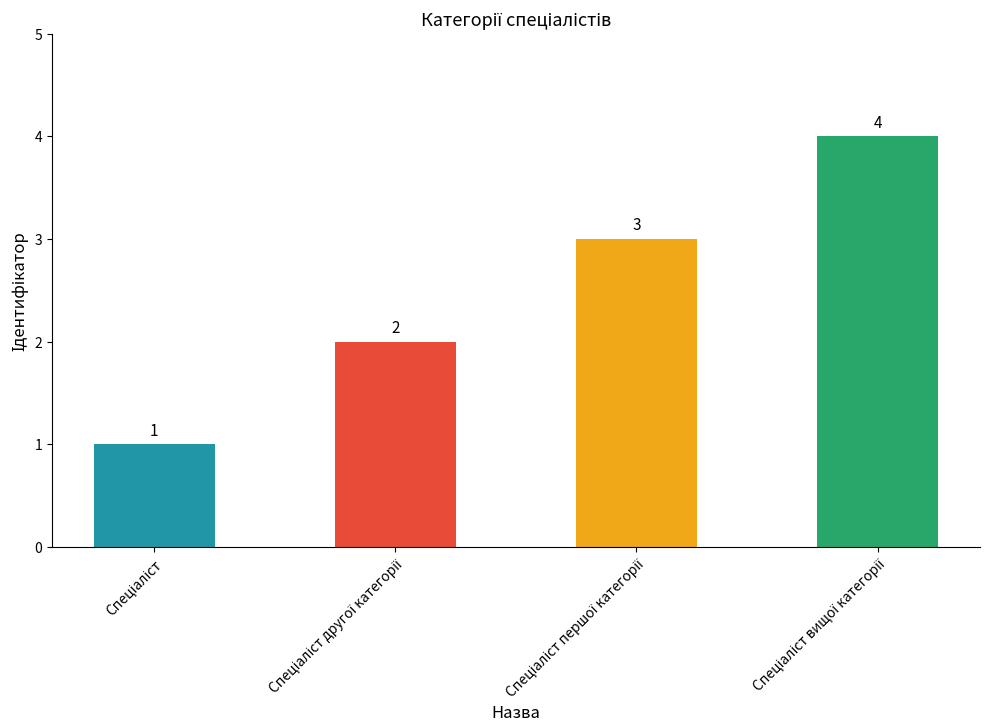

What is the value of the 1st bar from the left?

1